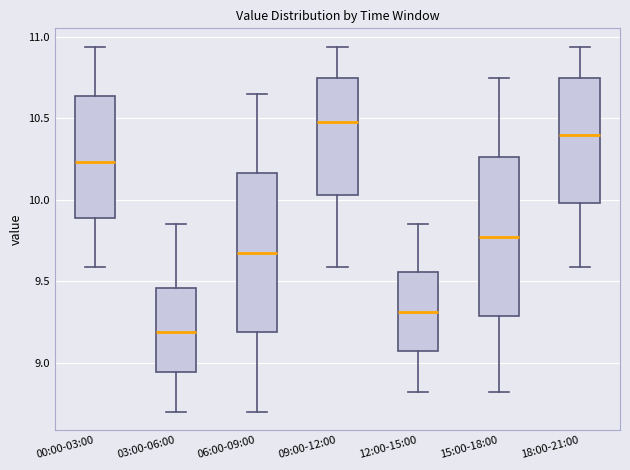

Where does the median line of the box for 03:00-06:00 sit on the y-axis? The values are not printed on the chart, so give them approximately, as read against the axis.

9.20